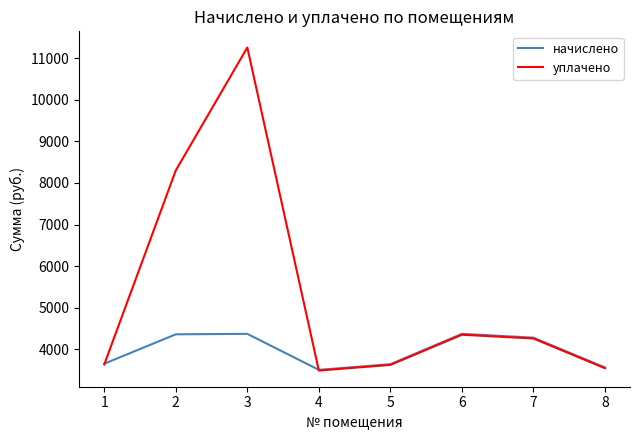

Rank the series by their maximum value, from lowest to highest.

начислено, уплачено